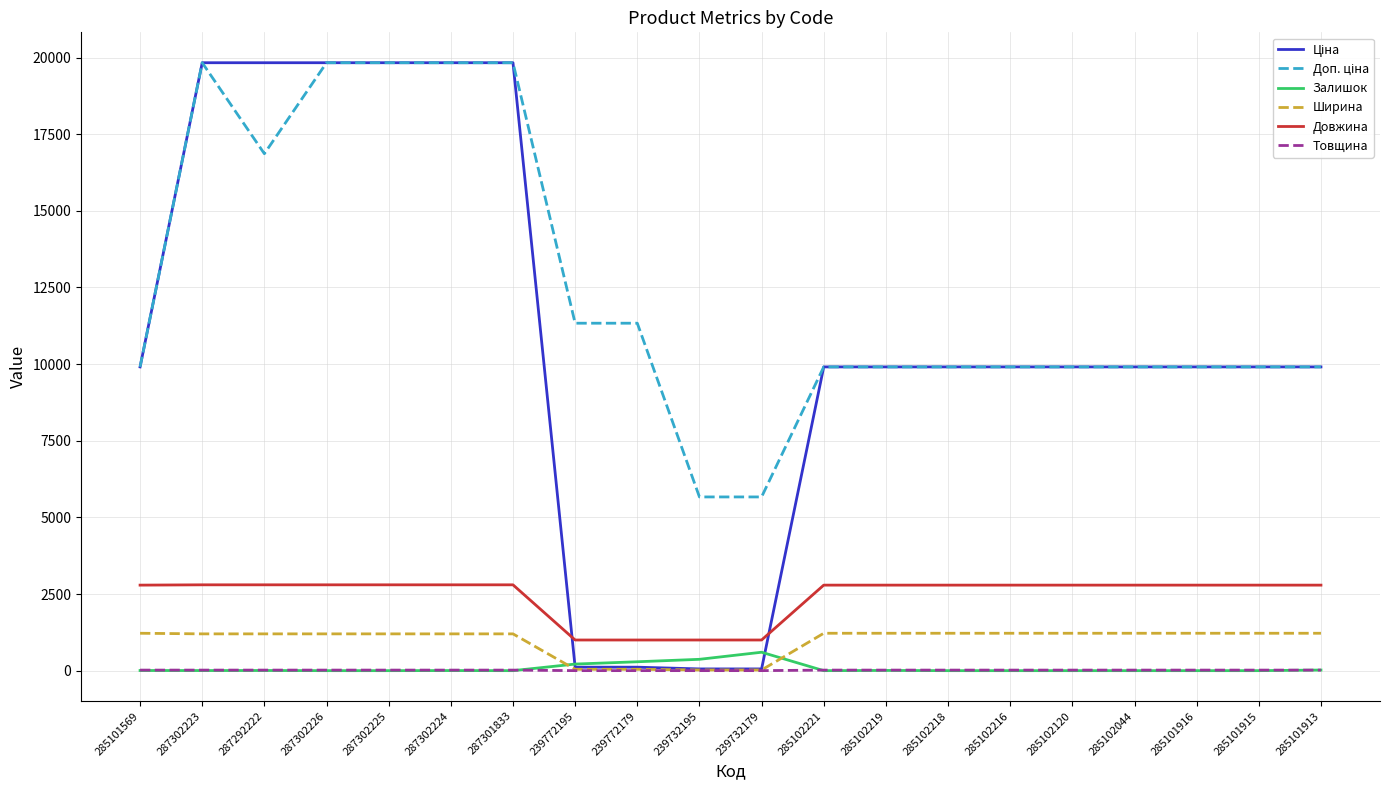

The Залишок series shows 215.0 at 239772195. True or false?

True